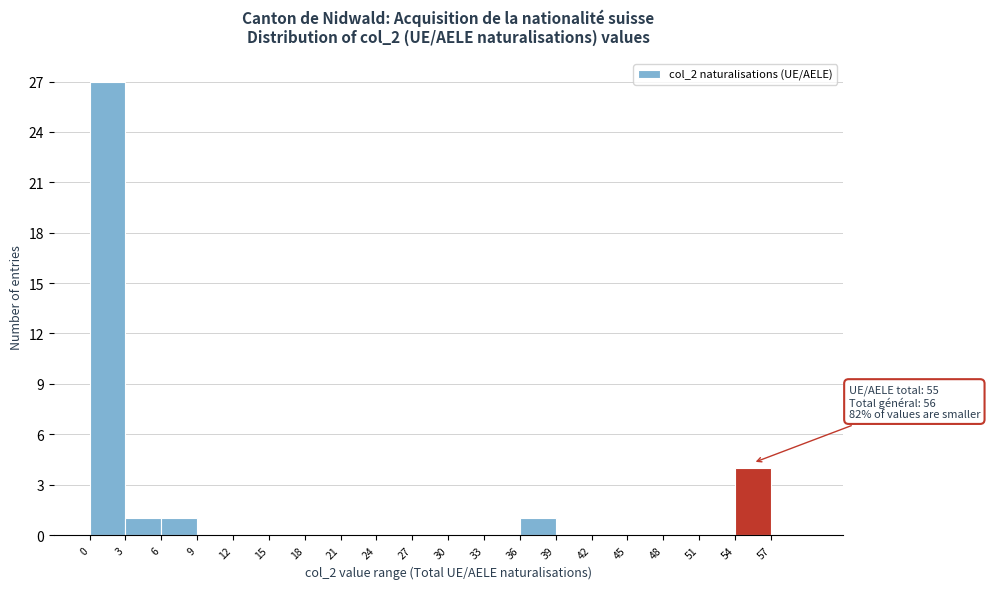

Over which range of the x-axis is the bar tallest?

0 to 3